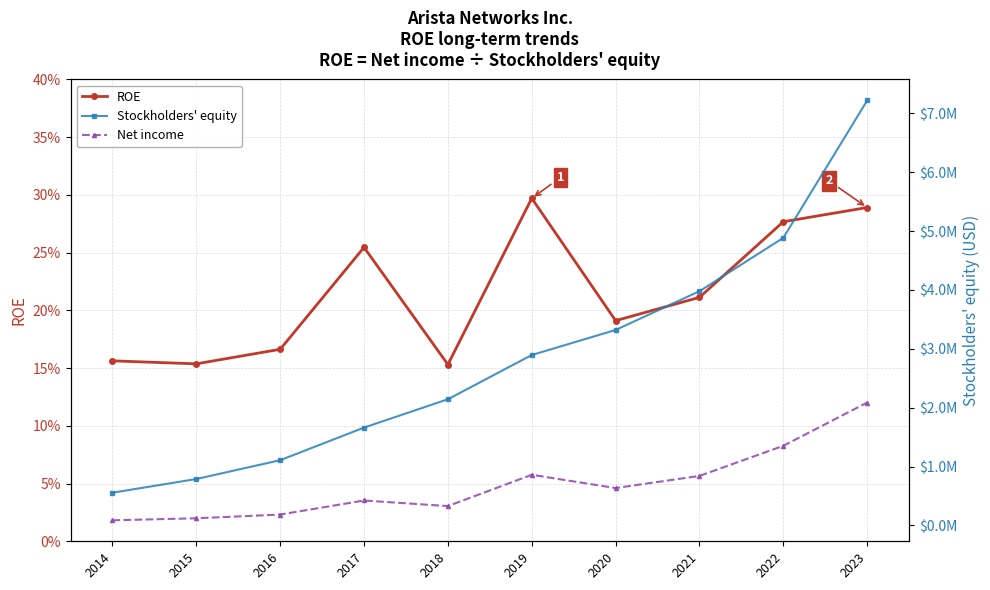

Reading left to right, extract all data points from this chart.

ROE: 0.2	0.2	0.2	0.3	0.2	0.3	0.2	0.2	0.3	0.3
Stockholders' equity: 555658.0	788152.0	1107820.0	1661914.0	2143389.0	2894686.0	3320291.0	3978600.0	4885820.0	7219059.0
Net income: 86850.0	121102.0	184189.0	423201.0	328115.0	859867.0	634557.0	840854.0	1352446.0	2087321.0